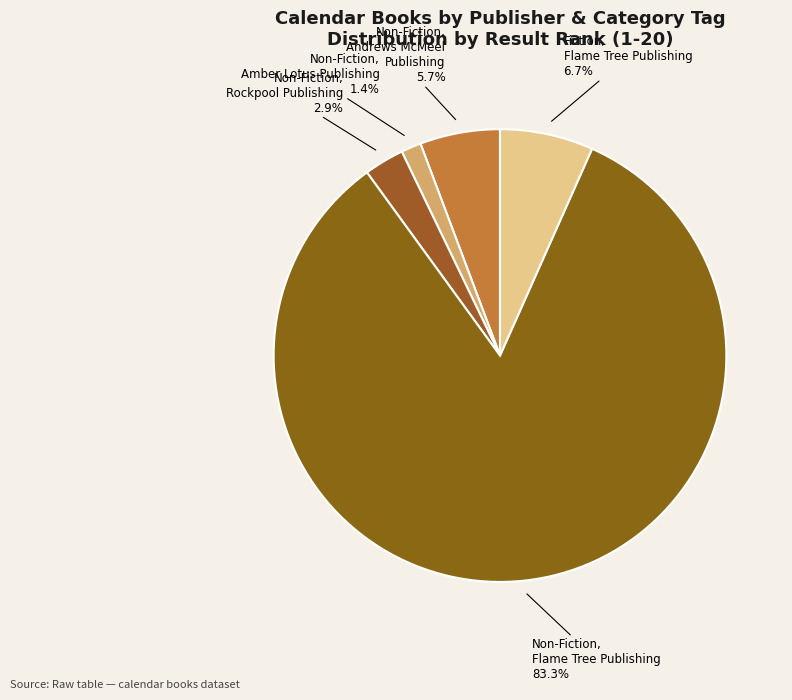

Does Non-Fiction, Flame Tree Publishing represent more than half of the total?

Yes